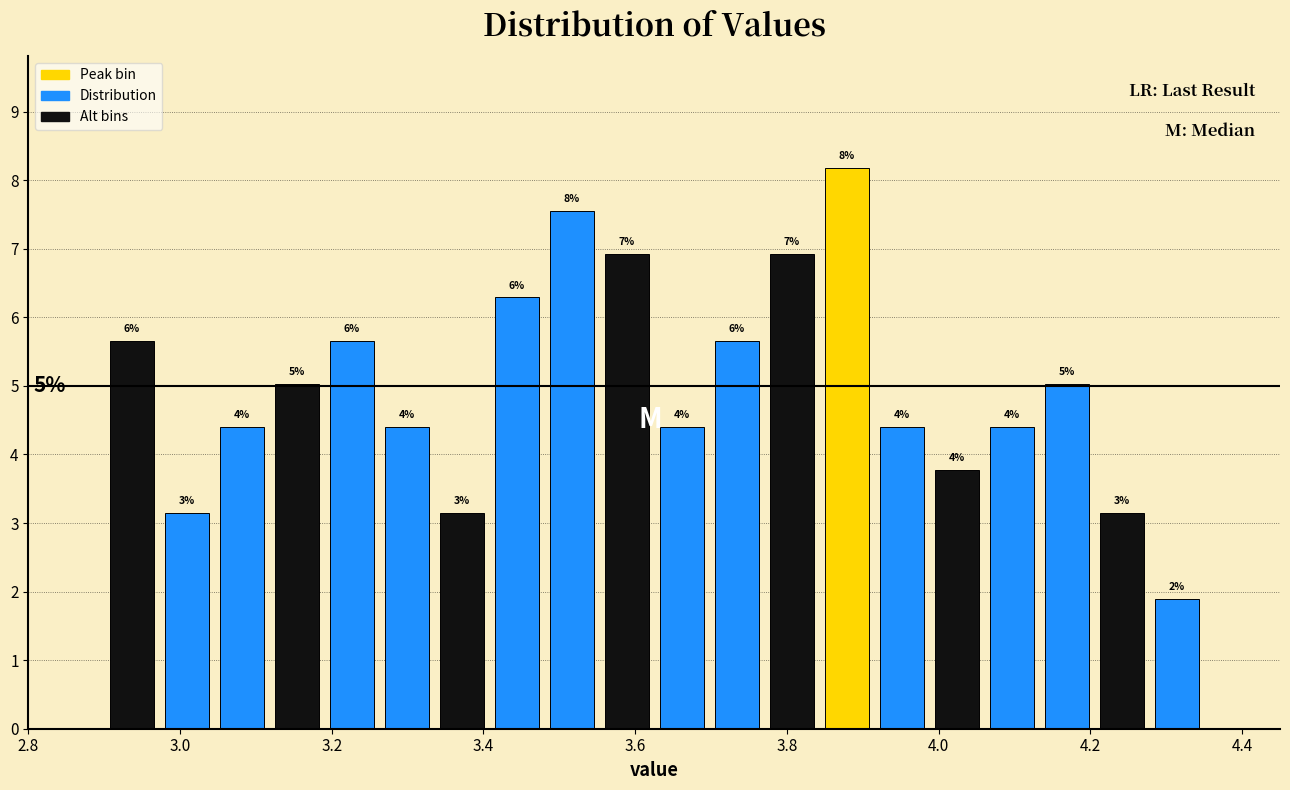

Around what value on the x-axis is the tallest bar? Give the approximate position of its centre, as read against the axis.

3.88